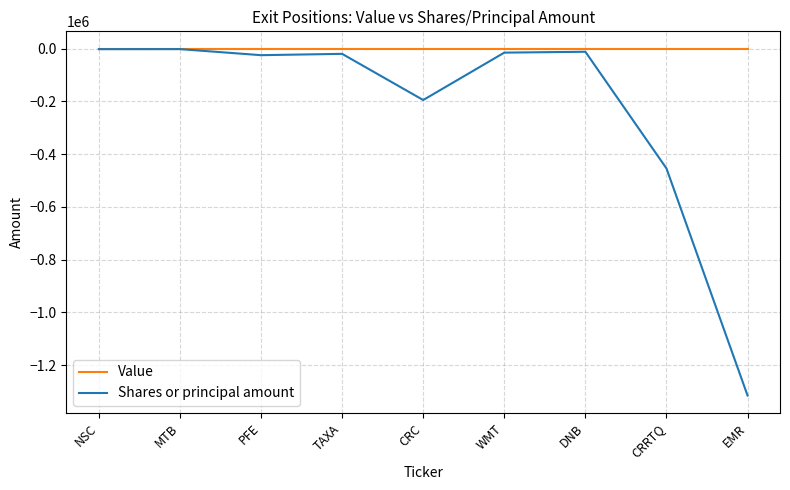

Which label corresponds to the smallest value in the chart?

EMR